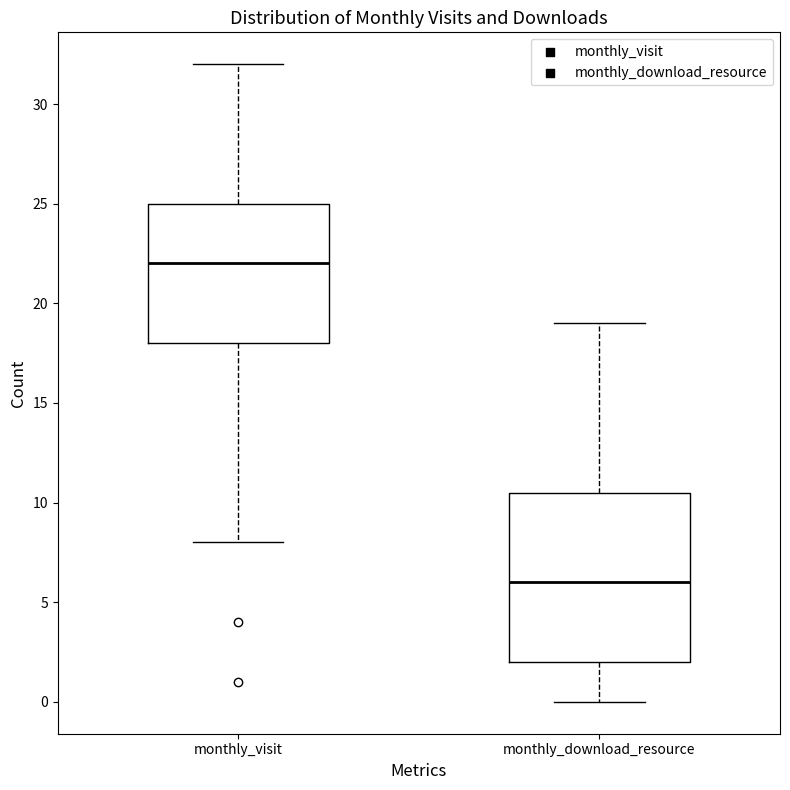

Reading left to right, transcribe this box plot: for each box, give where its median line is, the range the box spans, and where its two whiskers end, as read against the y-axis. The values are not printed on the chart, so give them approximately, as read against the axis.

monthly_visit: median 22.0, box 18.0 to 25.0, whiskers 8.0 to 32.0
monthly_download_resource: median 6.0, box 2.0 to 10.5, whiskers 0.0 to 19.0